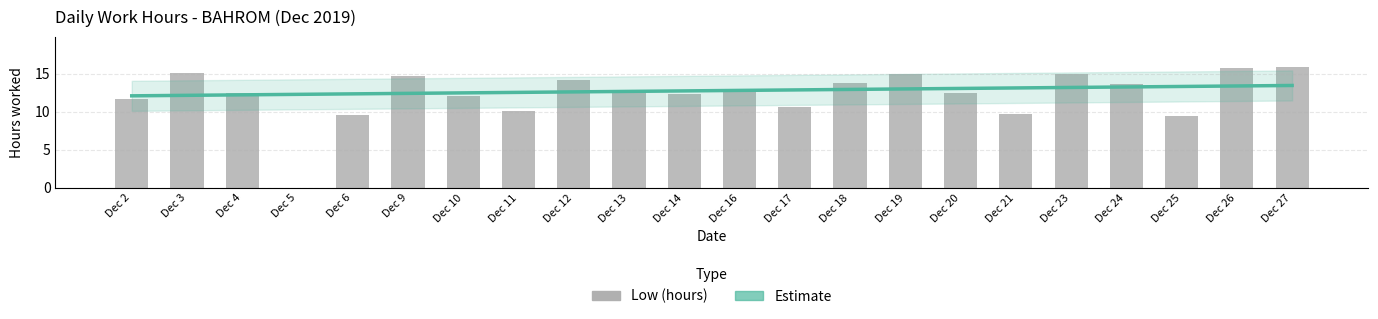

The Low (hours) series shows 6.7 at Dec 12. True or false?

False